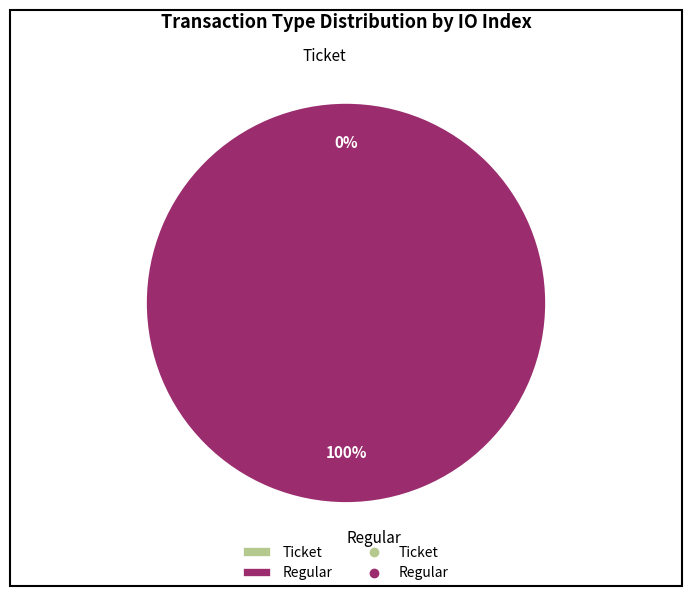

How many slices are in this pie chart?

2